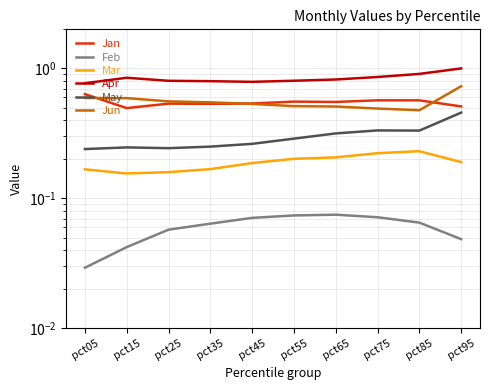

How many data points does each series have?

10